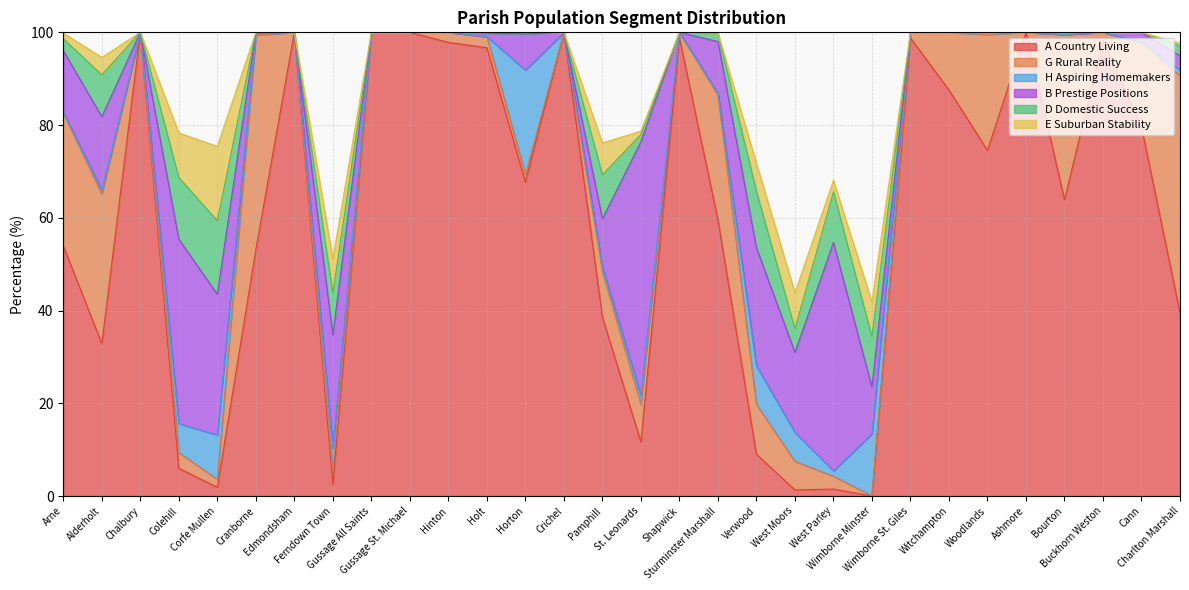

Rank the series at Edmondsham from lowest to highest value.

G Rural Reality, H Aspiring Homemakers, B Prestige Positions, D Domestic Success, E Suburban Stability, A Country Living